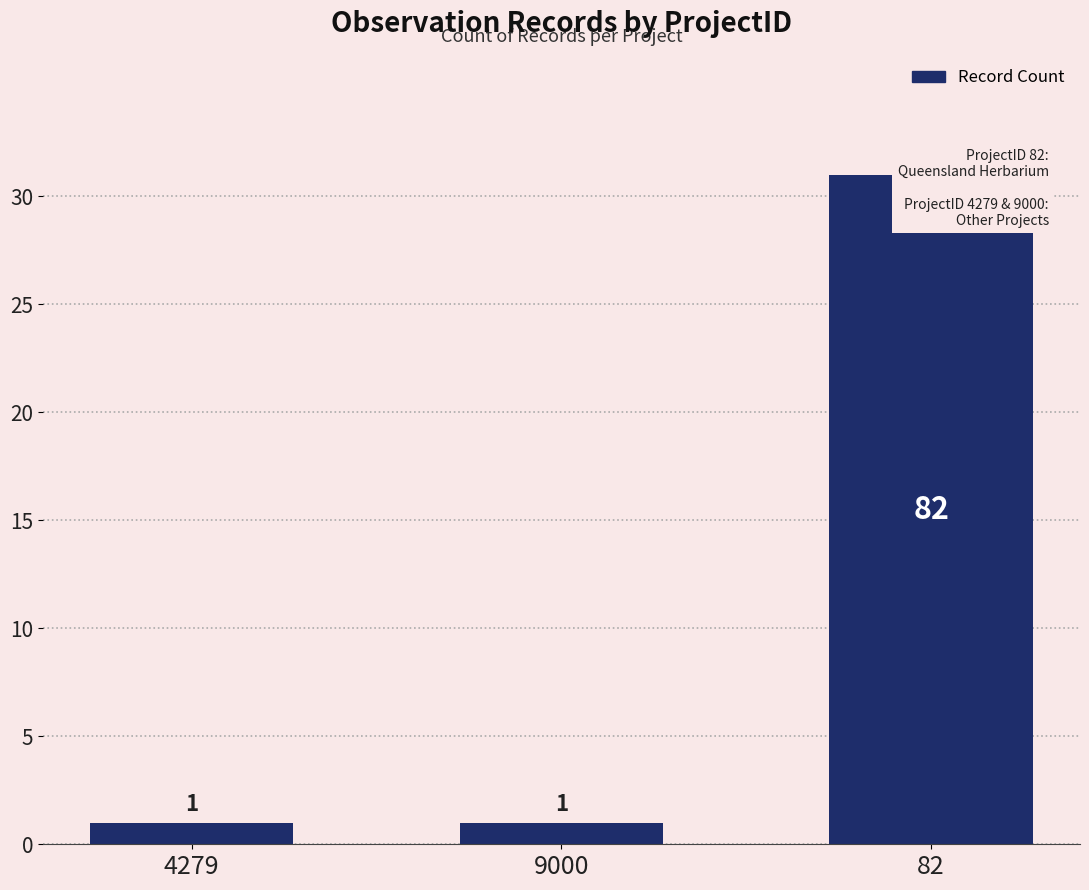

How many bars are there in total?

3